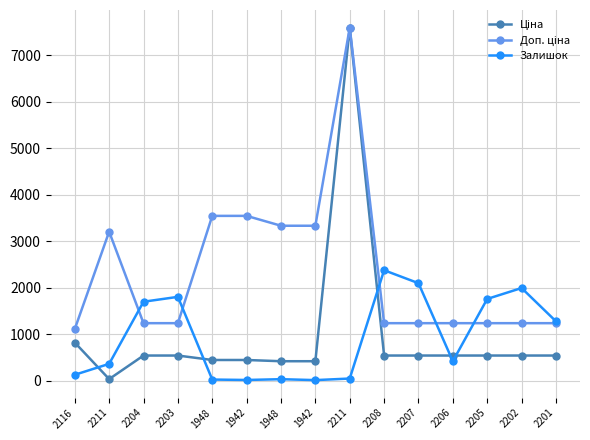

What is the minimum value for Ціна?

32.0